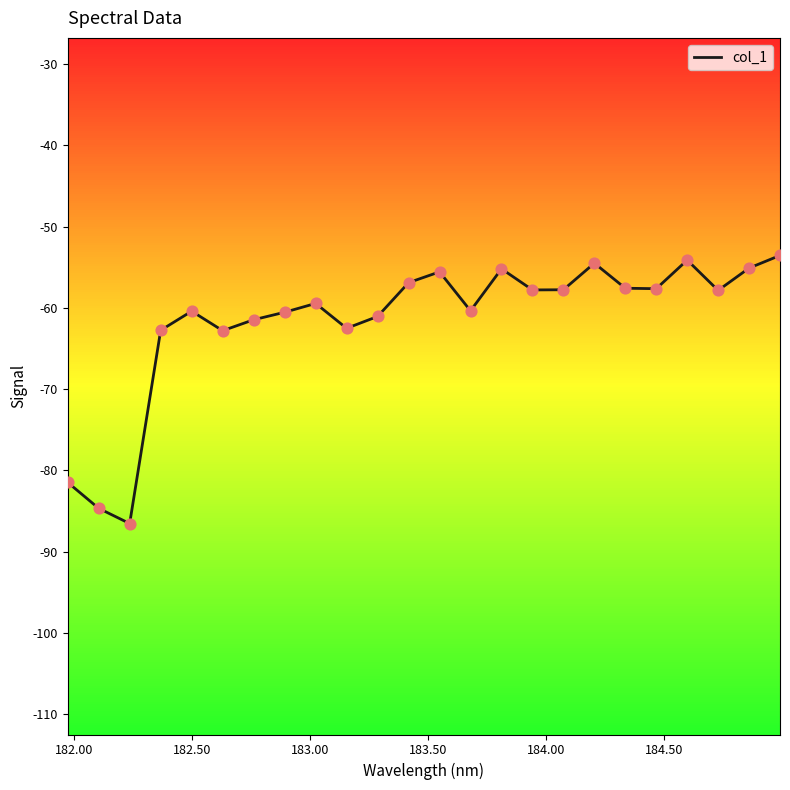

What is the difference between the maximum and minimum values?

33.0